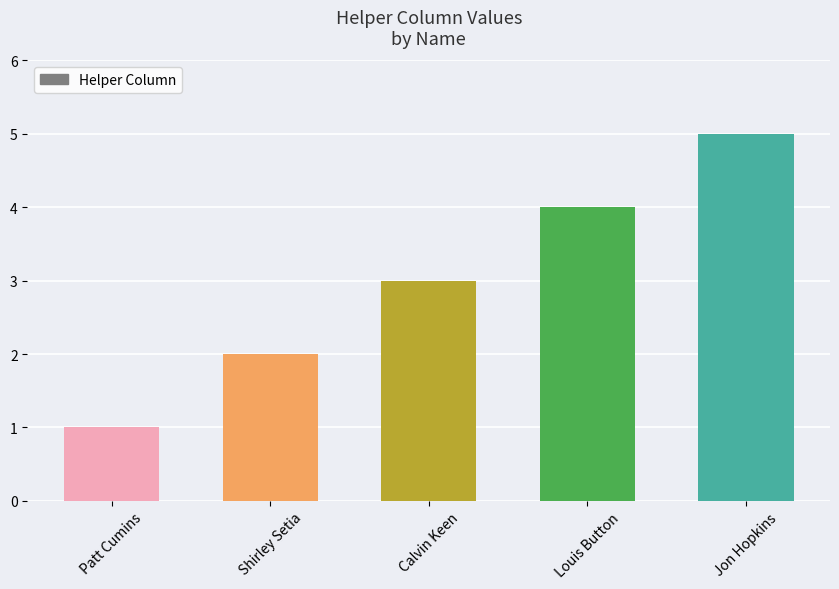

Count the values in the range 2 to 4.

3